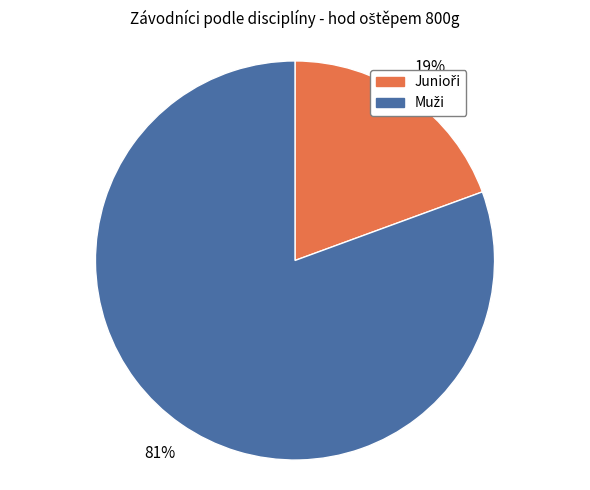

Does any single category account for the majority?

Yes